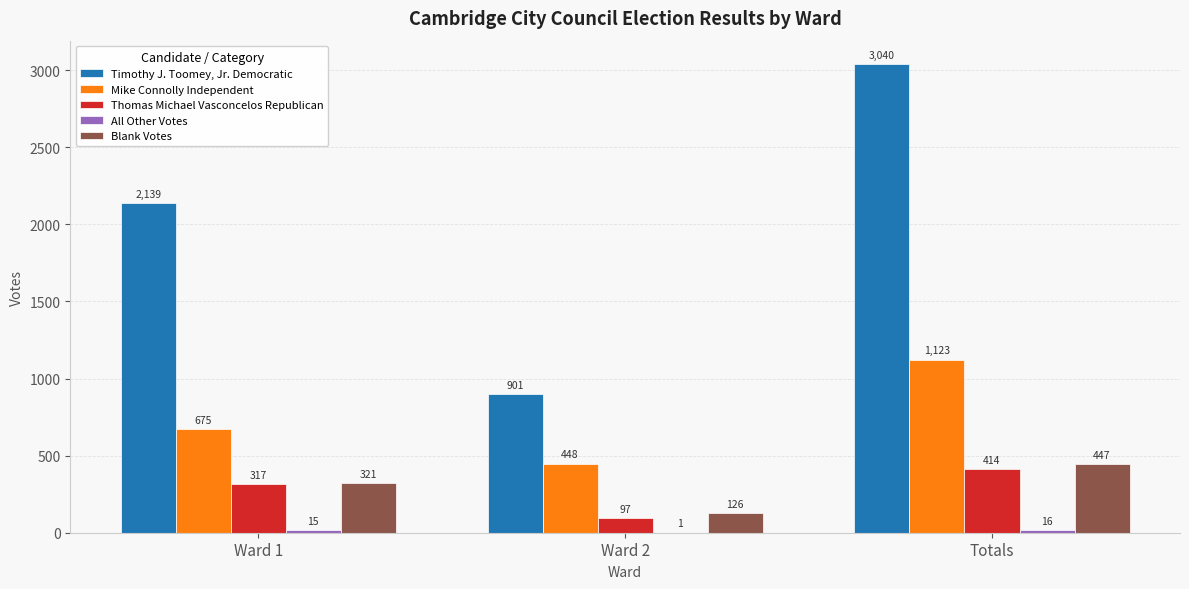

The Mike Connolly Independent series shows 448 at Ward 2. True or false?

True